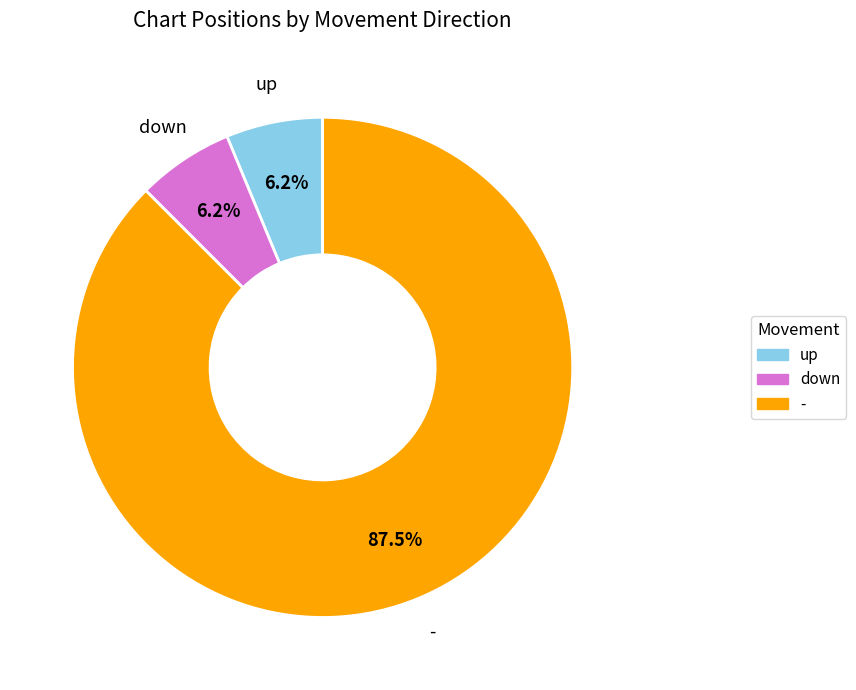

What is the largest slice in the pie chart?

-